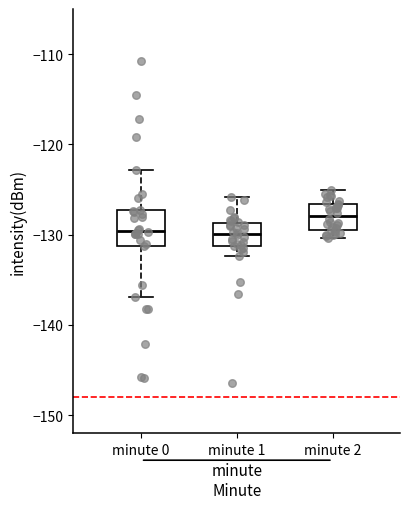

Which box is the tallest, from its lower edge to its upper edge?

minute 0